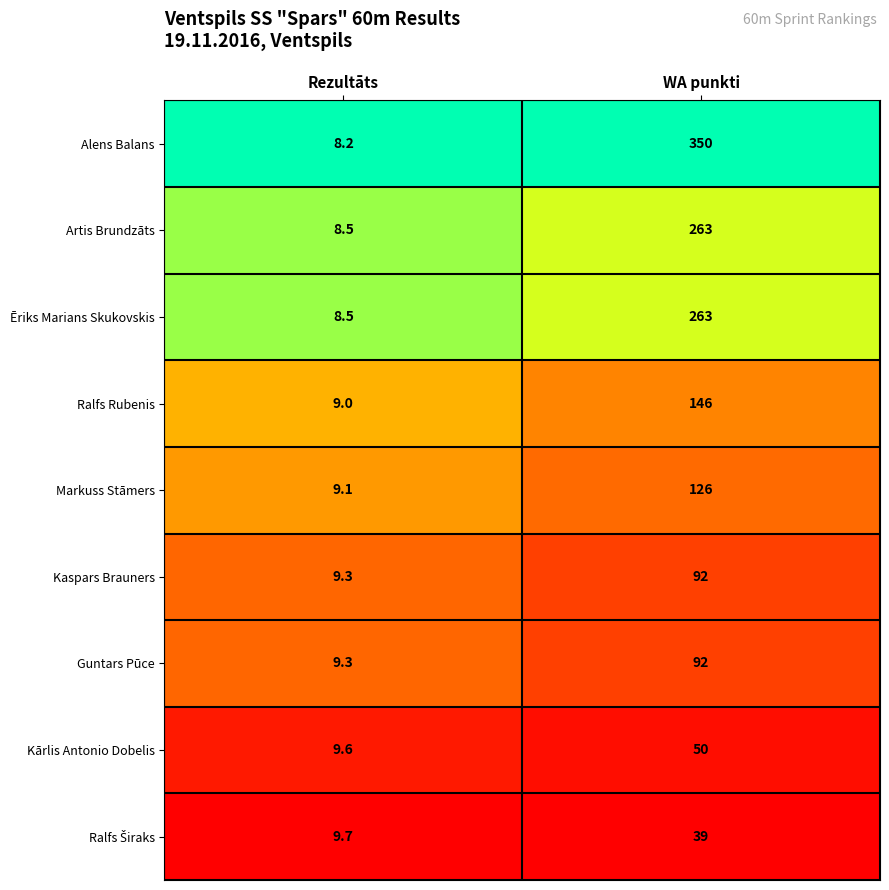

What is the minimum value for Kārlis Antonio Dobelis?

9.6